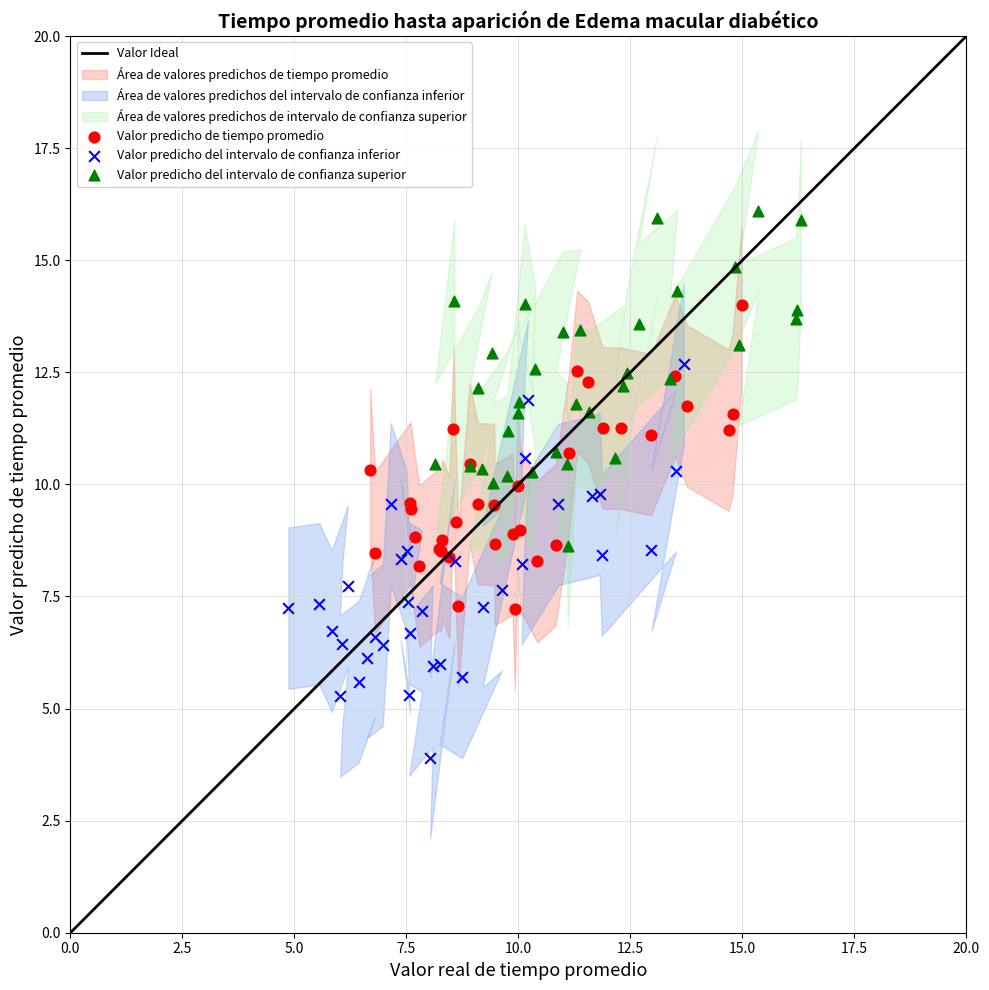

Which series has the largest Y range (max minus min)?

Valor predicho del intervalo de confianza inferior